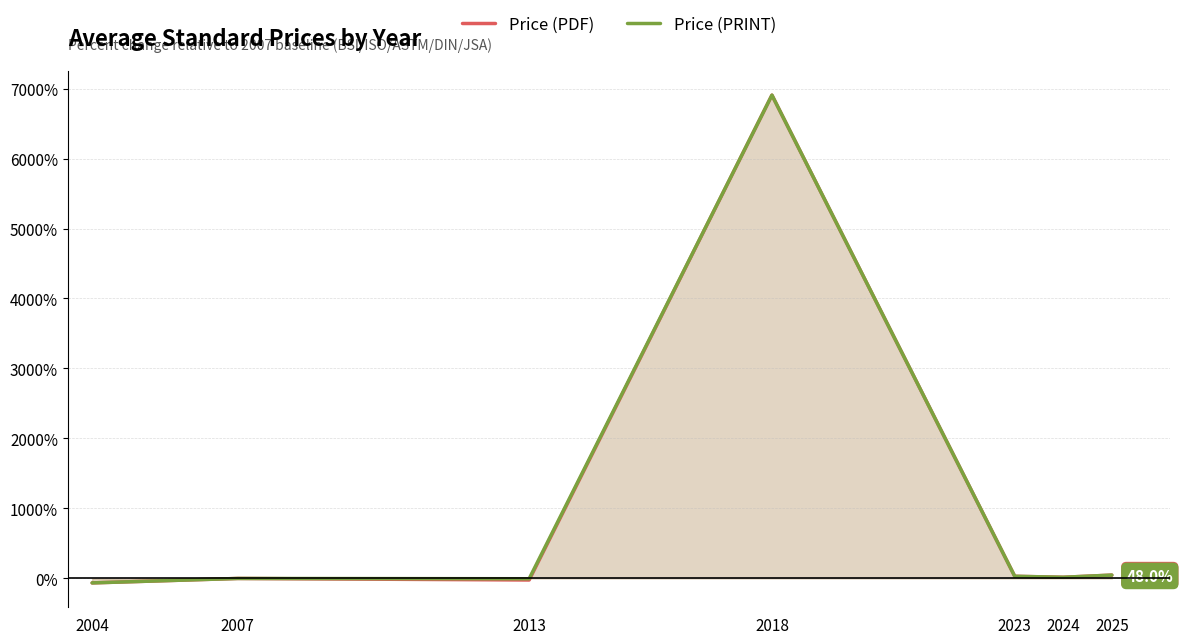

Does the chart have visible grid lines?

Yes